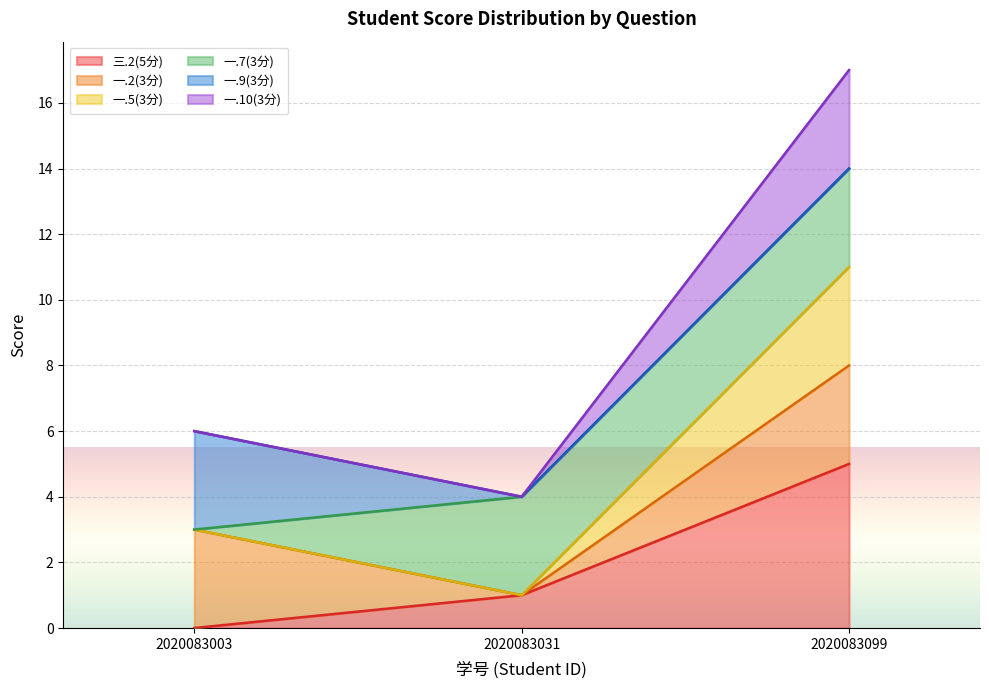

Does the chart display data point markers on the line(s)?

No